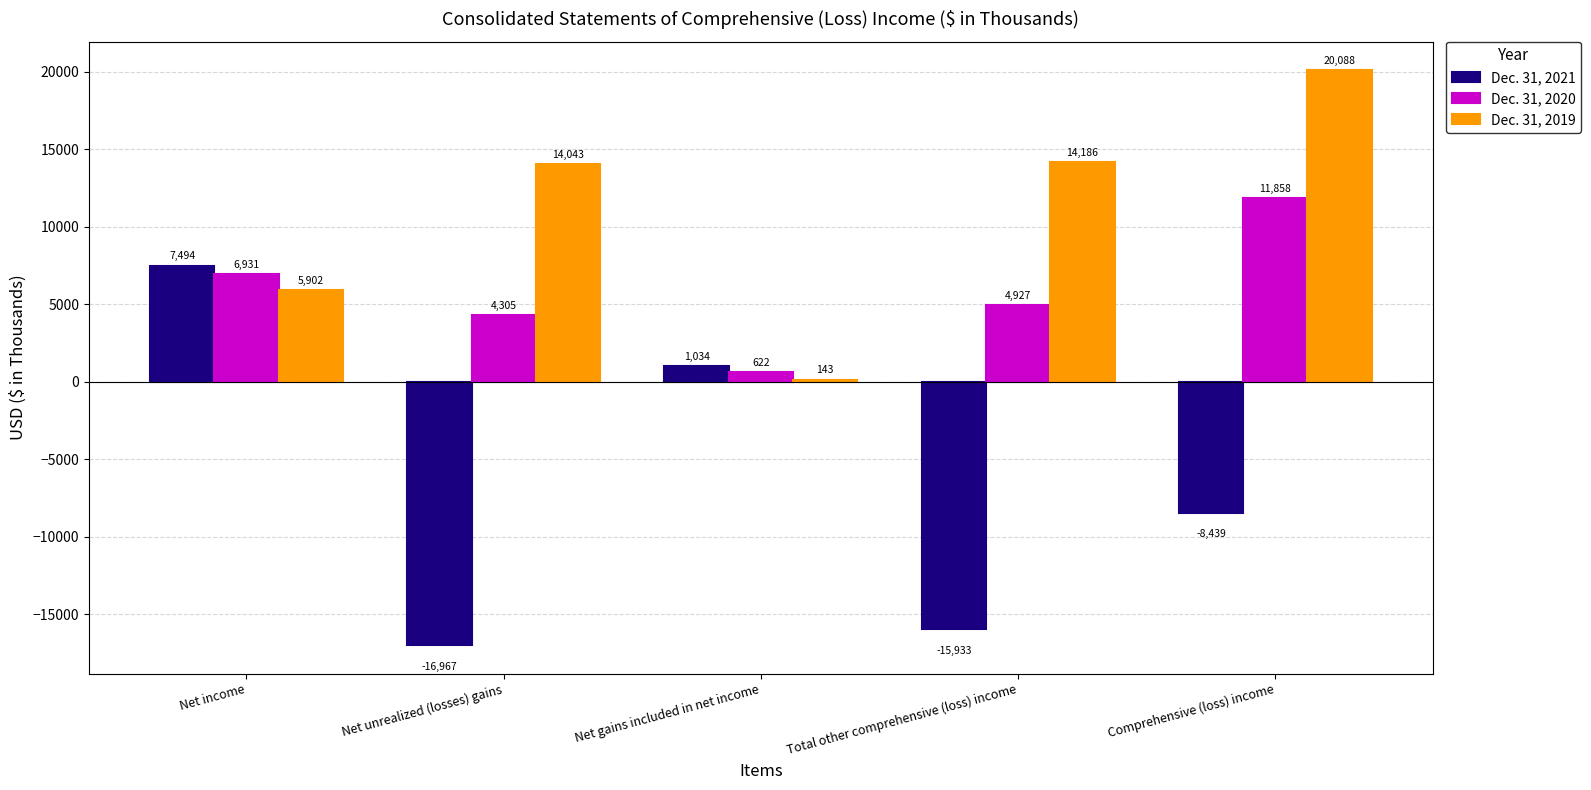

What is the value of the Dec. 31, 2019 bar at the 2nd from the left?

14043